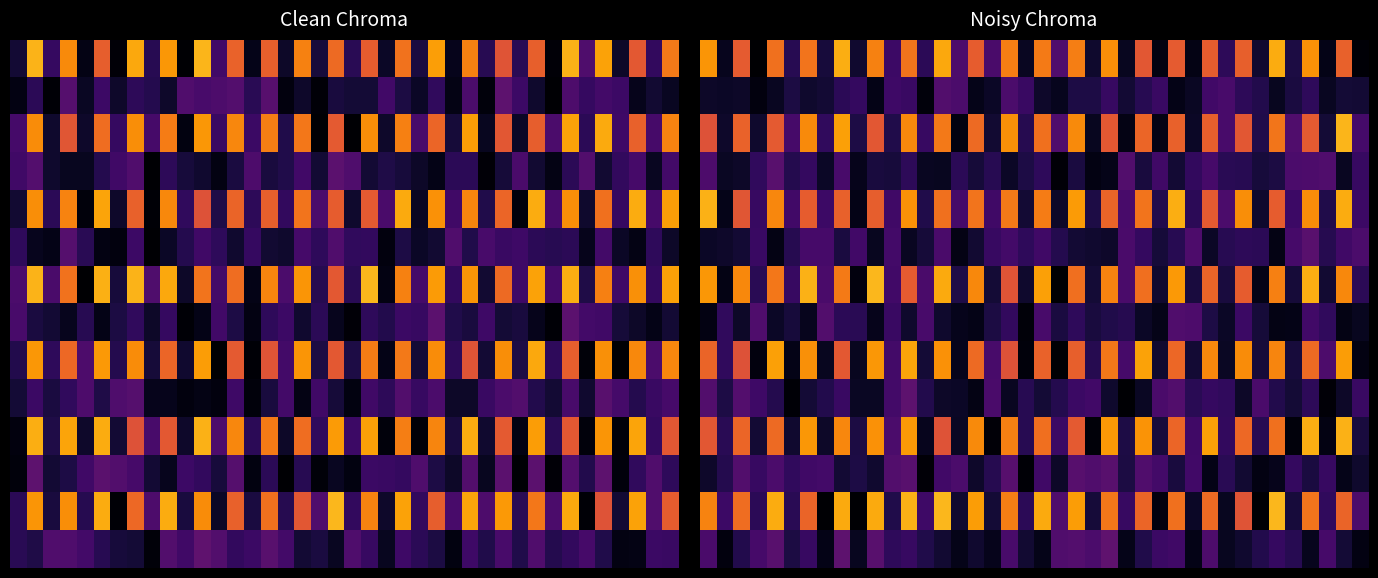

At which category is the sum across all series the highest?

12